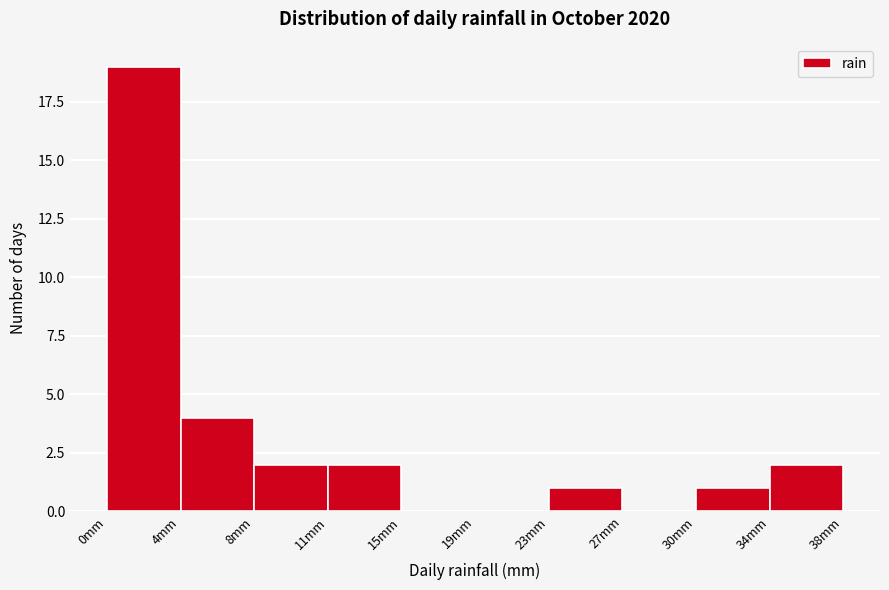

Reading left to right, transcribe this chart: for each bar, give the range it covers on the x-axis and its height. Neither the bar edges nor the heights are printed on the chart, so give them approximately, as read against the axes.

0.0 to 3.8: 19
3.8 to 7.6: 4
7.6 to 11.4: 2
11.4 to 15.2: 2
15.2 to 19.0: 0
19.0 to 22.8: 0
22.8 to 26.6: 1
26.6 to 30.4: 0
30.4 to 34.2: 1
34.2 to 38.0: 2